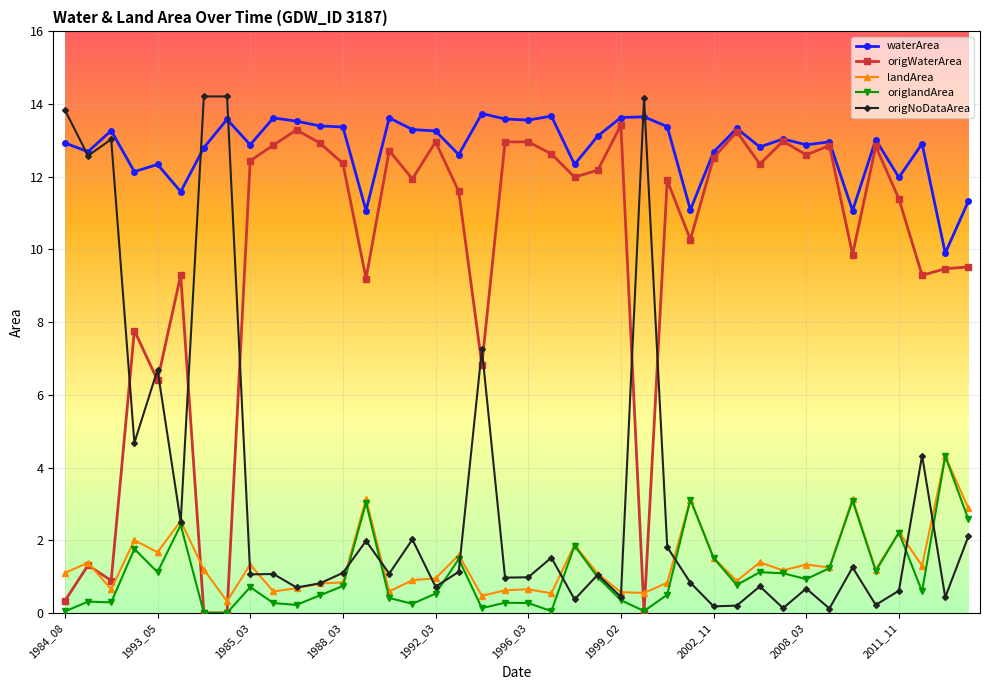

What is the difference between the second highest and second lowest values in the origNoDataArea series?

14.1